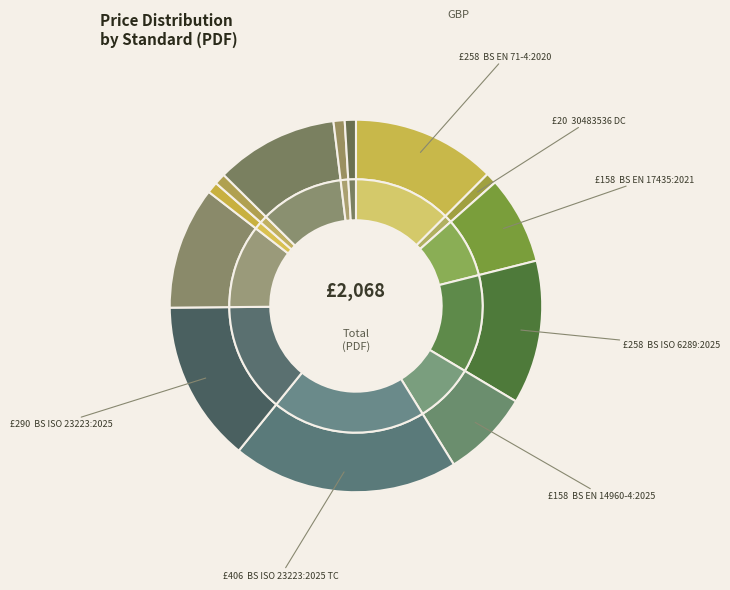

What is the largest slice in the pie chart?

BS ISO 23223:2025 TC